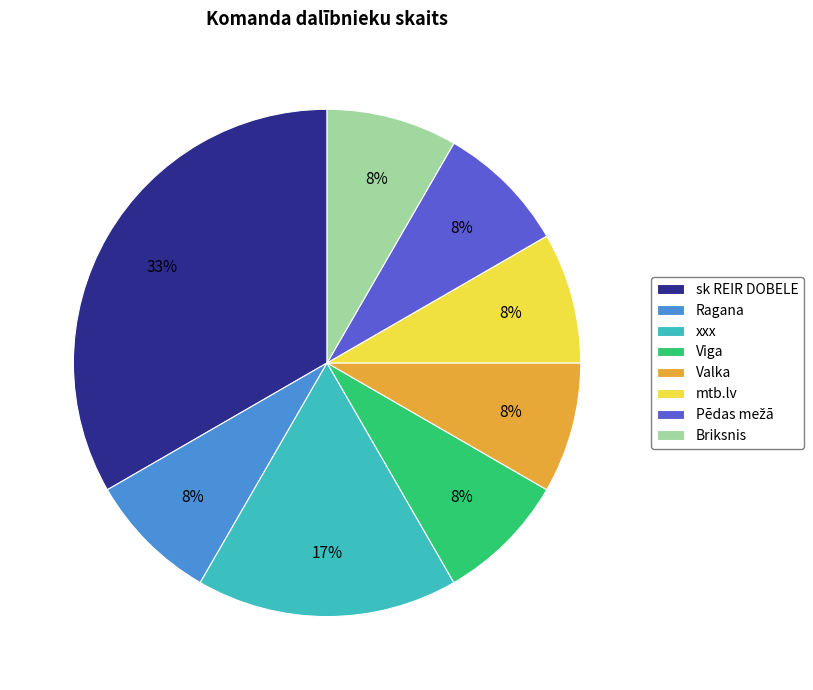

Which has a higher value, sk REIR DOBELE or Briksnis?

sk REIR DOBELE